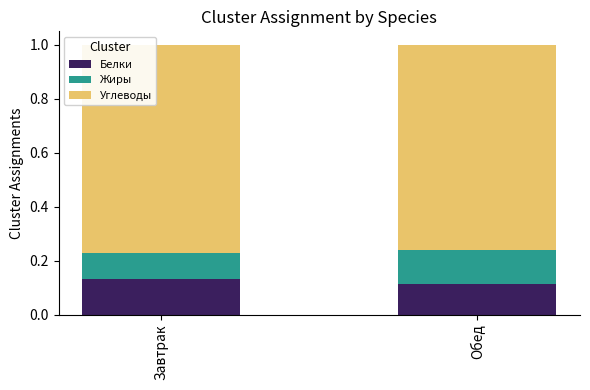

What is the total value across all series at Обед?

1.0